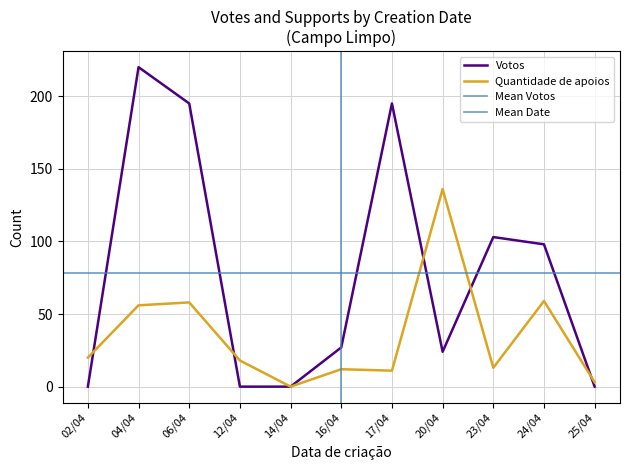

What is the maximum value for Votos?

220